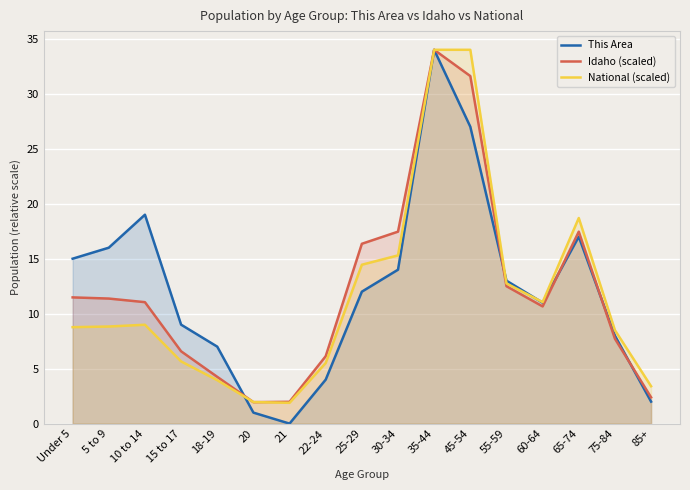

What are all the series names shown in the legend?

This Area, Idaho (scaled), National (scaled)